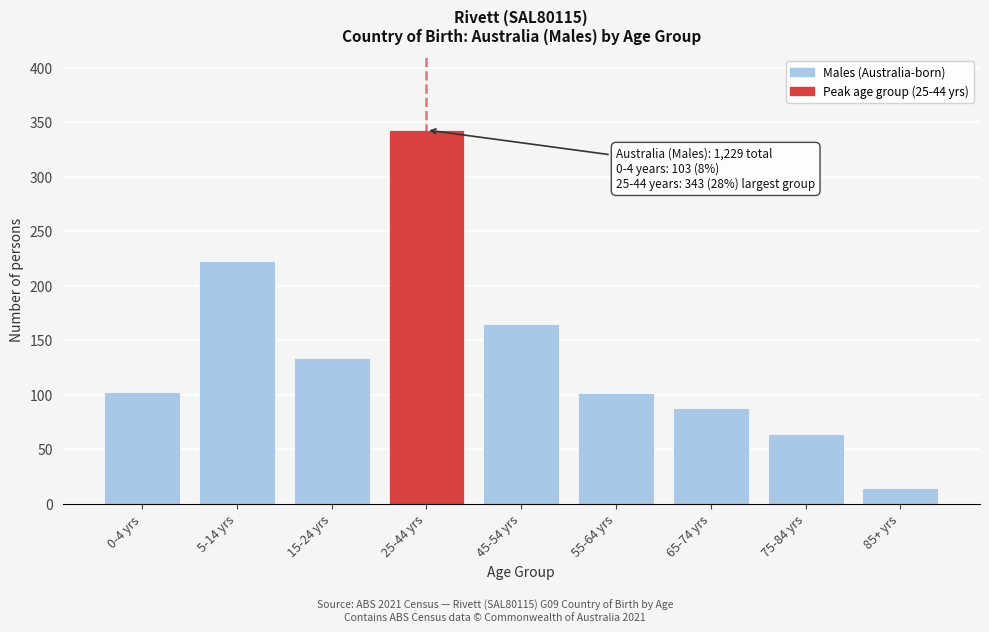

What is the average value?

137